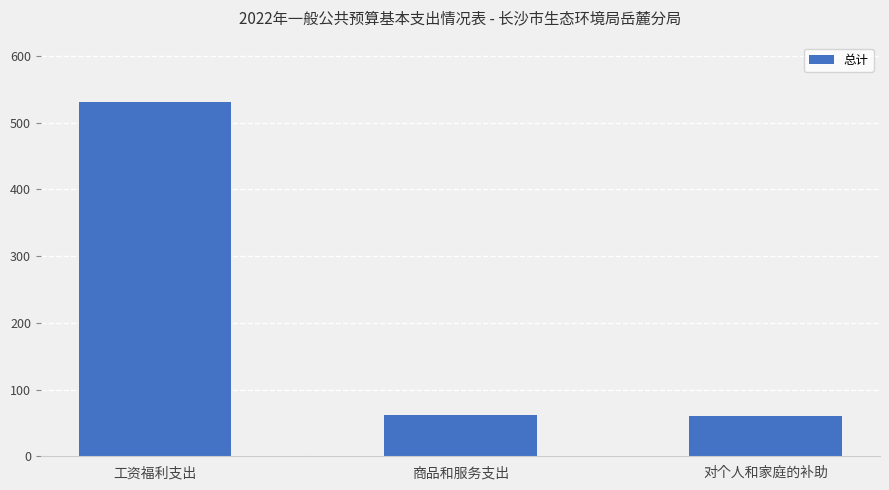

What is the greatest value displayed?

530.9